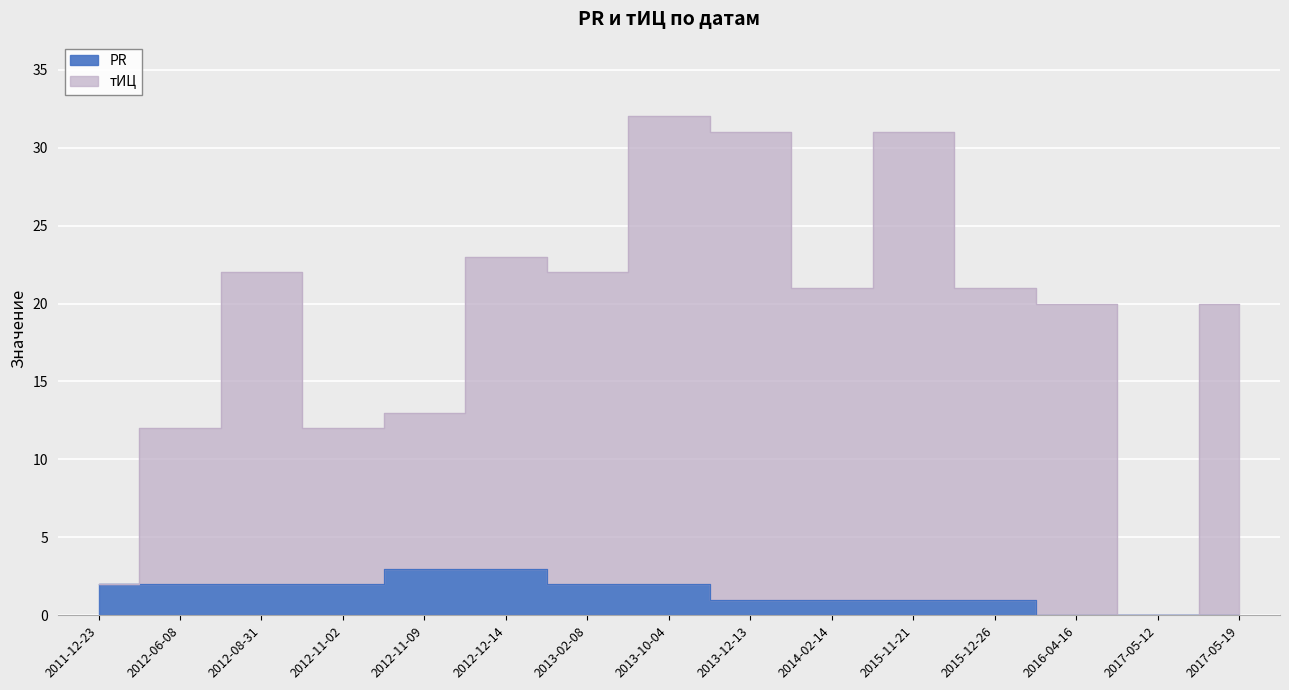

List the series in order of their peak value, highest first.

тИЦ, PR